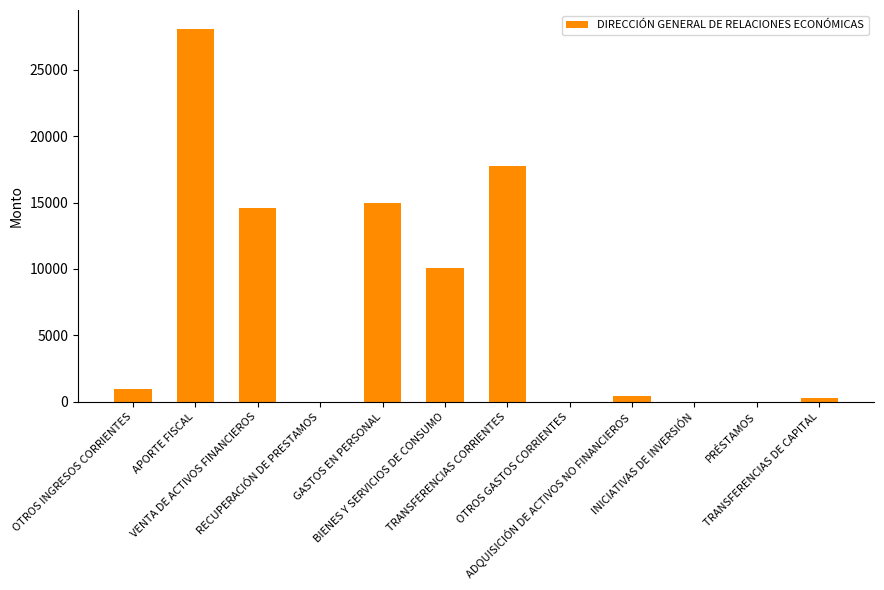

Are the bars horizontal?

No